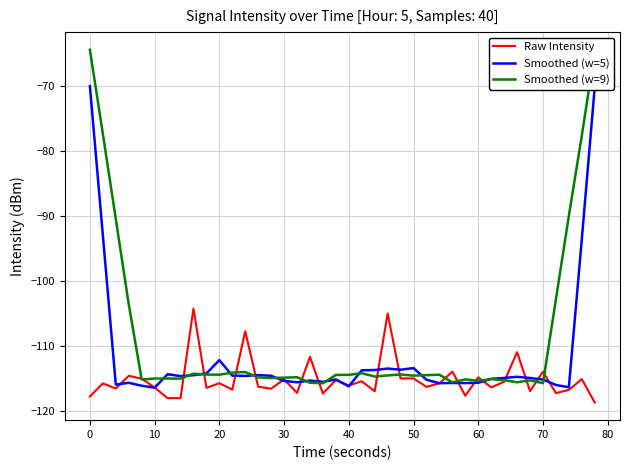

True or false: Raw Intensity has more than 2 interior local peaks.

True